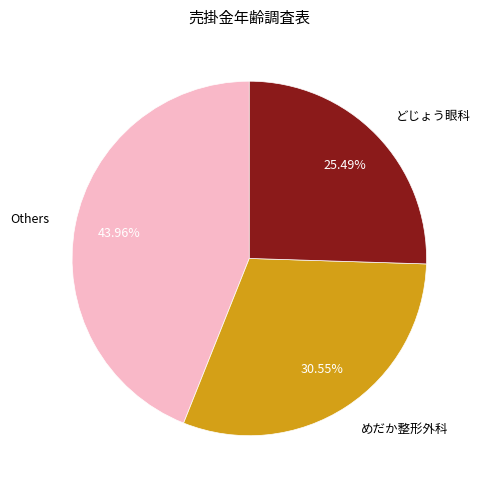

Which slice is the smallest?

どじょう眼科